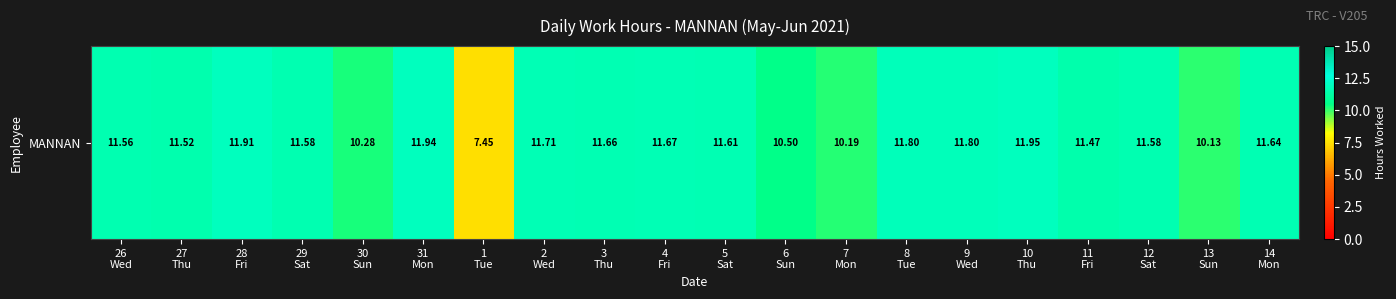

What is the change in value from 4
Fri to 12
Sat?

-0.1